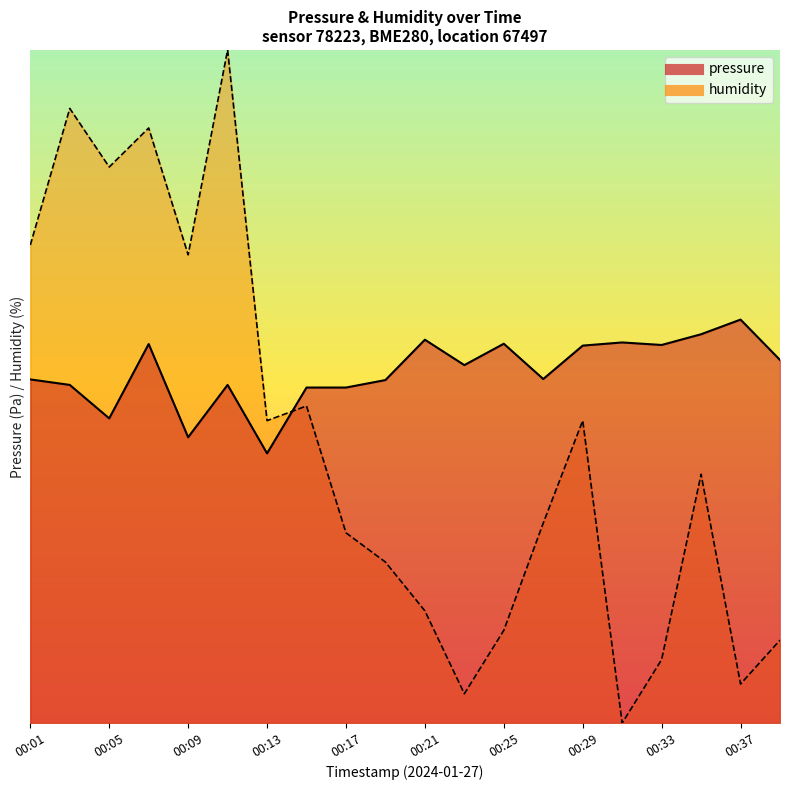

Rank the series by their maximum value, from lowest to highest.

pressure, humidity